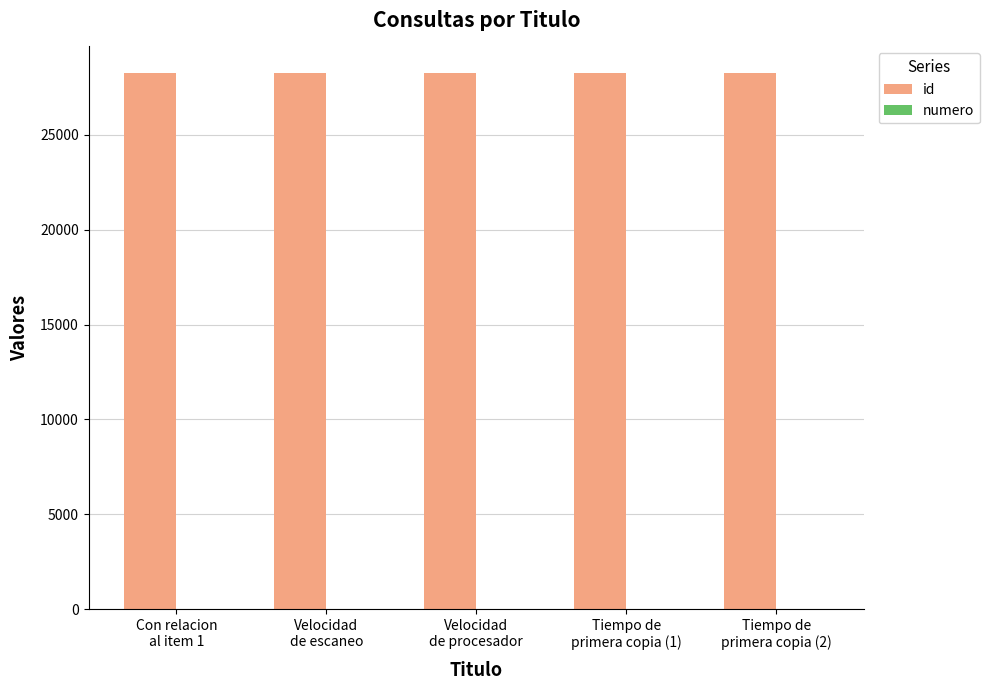

How many groups of bars are there?

5